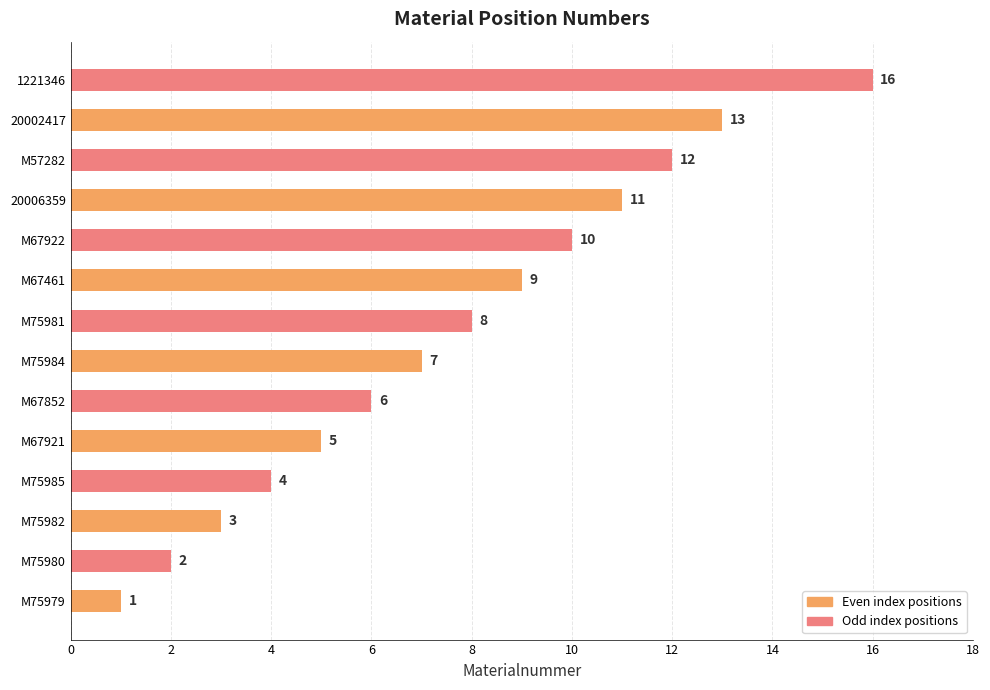

What is the ratio of the value at M57282 to the value at M75980?

6.0